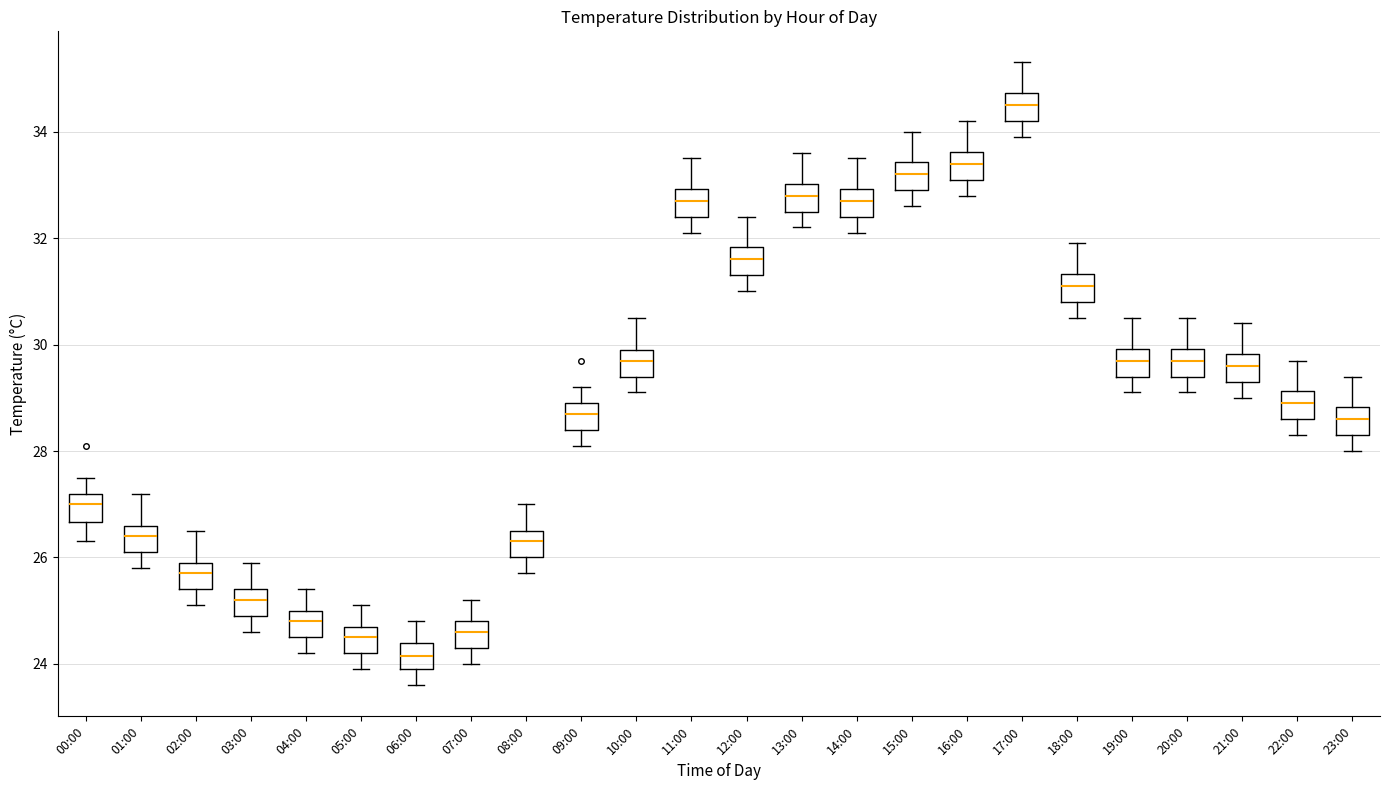

Reading left to right, read every box against the y-axis: the position of its median line, the range the box covers, and the ends of its whiskers. The values are not printed on the chart, so give them approximately, as read against the axis.

00:00: median 27.0, box 26.6 to 27.2, whiskers 26.4 to 27.6
01:00: median 26.4, box 26.2 to 26.6, whiskers 25.8 to 27.2
02:00: median 25.8, box 25.4 to 26.0, whiskers 25.2 to 26.6
03:00: median 25.2, box 25.0 to 25.4, whiskers 24.6 to 26.0
04:00: median 24.8, box 24.6 to 25.0, whiskers 24.2 to 25.4
05:00: median 24.6, box 24.2 to 24.8, whiskers 24.0 to 25.2
06:00: median 24.2, box 24.0 to 24.4, whiskers 23.6 to 24.8
07:00: median 24.6, box 24.4 to 24.8, whiskers 24.0 to 25.2
08:00: median 26.4, box 26.0 to 26.6, whiskers 25.8 to 27.0
09:00: median 28.8, box 28.4 to 29.0, whiskers 28.2 to 29.2
10:00: median 29.8, box 29.4 to 30.0, whiskers 29.2 to 30.6
11:00: median 32.8, box 32.4 to 33.0, whiskers 32.2 to 33.6
12:00: median 31.6, box 31.4 to 31.8, whiskers 31.0 to 32.4
13:00: median 32.8, box 32.6 to 33.0, whiskers 32.2 to 33.6
14:00: median 32.8, box 32.4 to 33.0, whiskers 32.2 to 33.6
15:00: median 33.2, box 33.0 to 33.4, whiskers 32.6 to 34.0
16:00: median 33.4, box 33.2 to 33.6, whiskers 32.8 to 34.2
17:00: median 34.6, box 34.2 to 34.8, whiskers 34.0 to 35.4
18:00: median 31.2, box 30.8 to 31.4, whiskers 30.6 to 32.0
19:00: median 29.8, box 29.4 to 30.0, whiskers 29.2 to 30.6
20:00: median 29.8, box 29.4 to 30.0, whiskers 29.2 to 30.6
21:00: median 29.6, box 29.4 to 29.8, whiskers 29.0 to 30.4
22:00: median 29.0, box 28.6 to 29.2, whiskers 28.4 to 29.8
23:00: median 28.6, box 28.4 to 28.8, whiskers 28.0 to 29.4